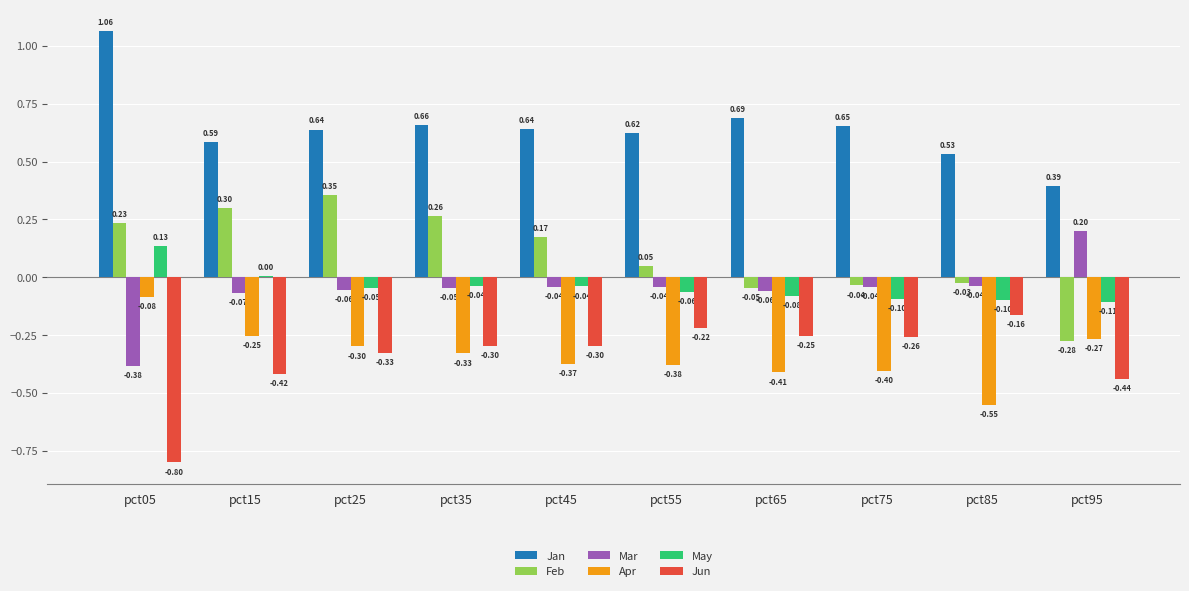

What is the average value of the Jun series?

-0.3